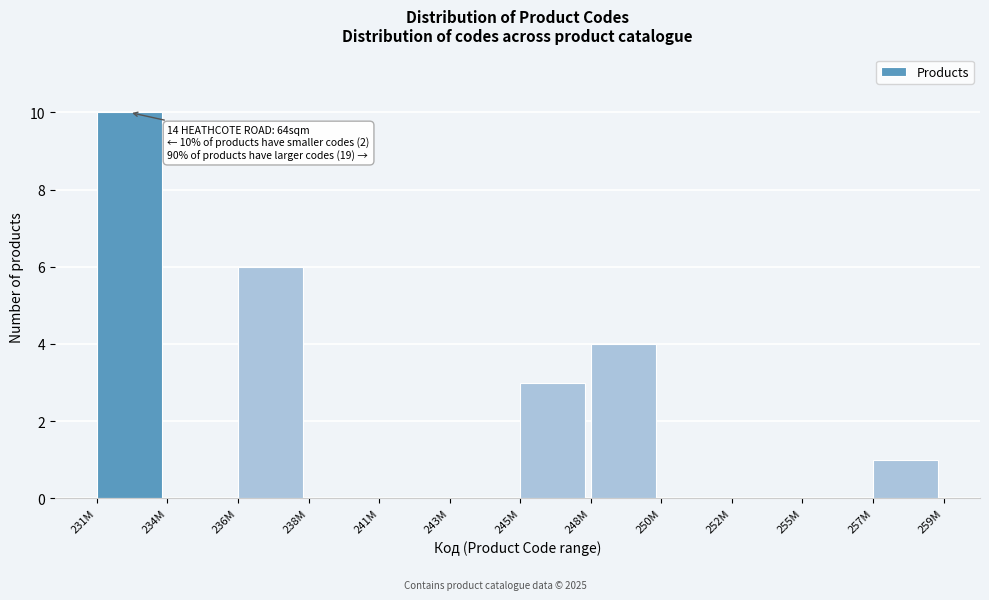

Reading left to right, what are all the values shown in this chart?

231M=10	234M=0	236M=6	238M=0	241M=0	243M=0	245M=3	248M=4	250M=0	252M=0	255M=0	257M=1